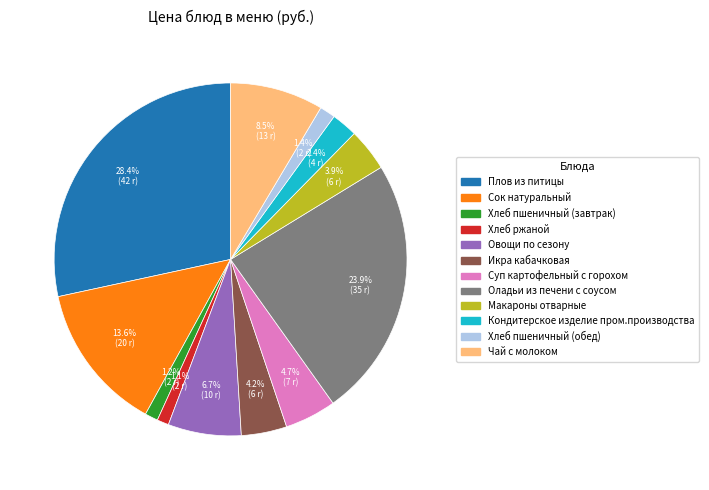

Which has a higher value, Чай с молоком or Сок натуральный?

Сок натуральный